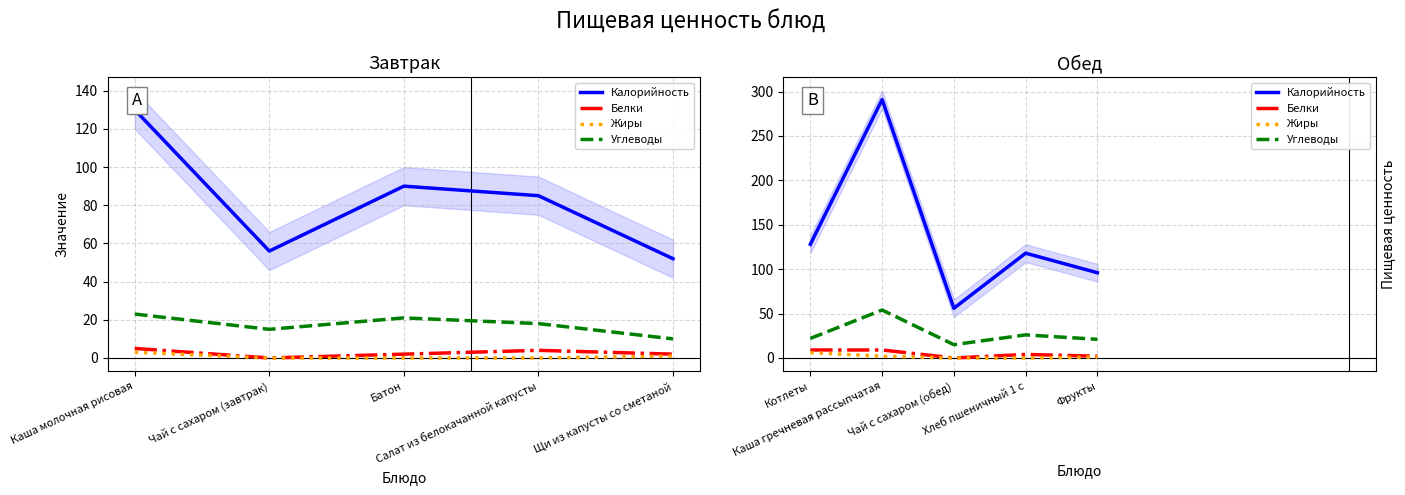

Does the chart have visible grid lines?

Yes